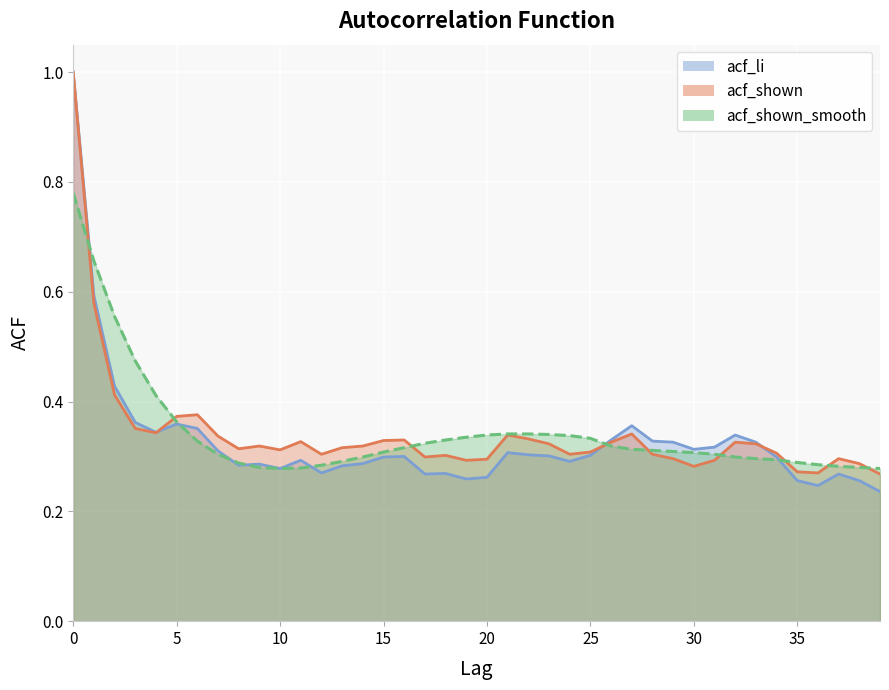

At 11, list the series in order from smallest to largest.

acf_shown_smooth, acf_li, acf_shown